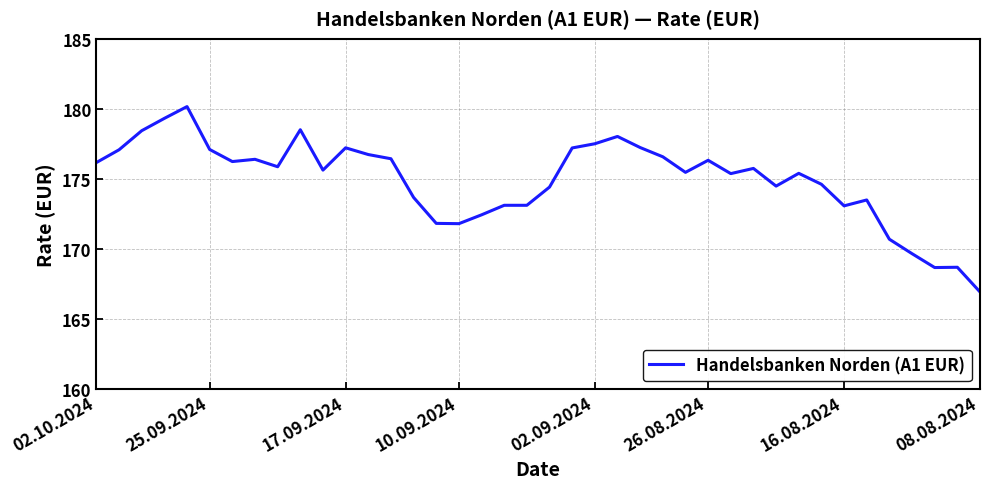

What is the difference between the maximum and minimum values?

13.2